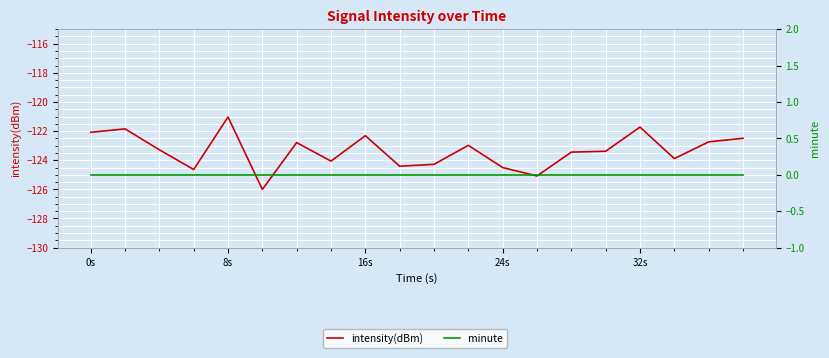

True or false: minute and intensity(dBm) cross at least once.

False